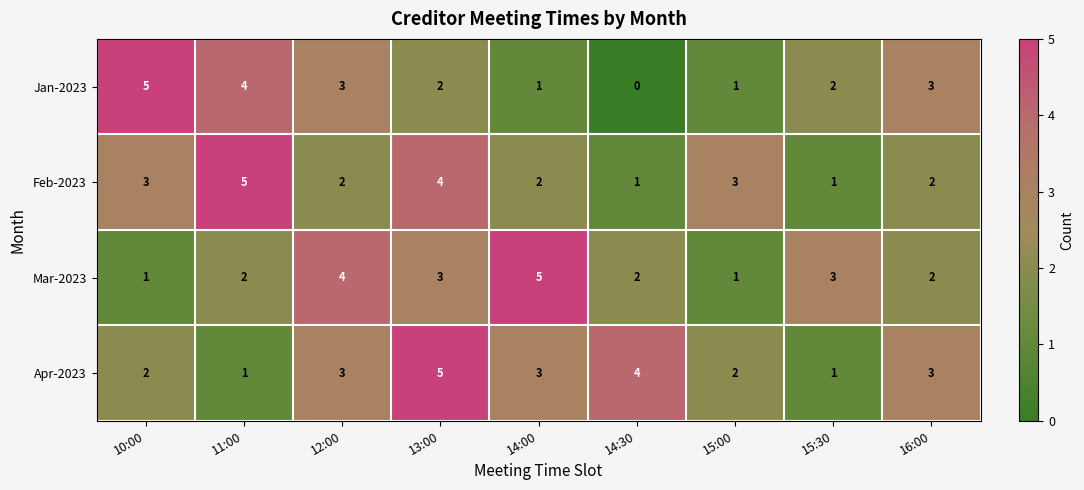

Rank the series at 11:00 from lowest to highest value.

Apr-2023, Mar-2023, Jan-2023, Feb-2023